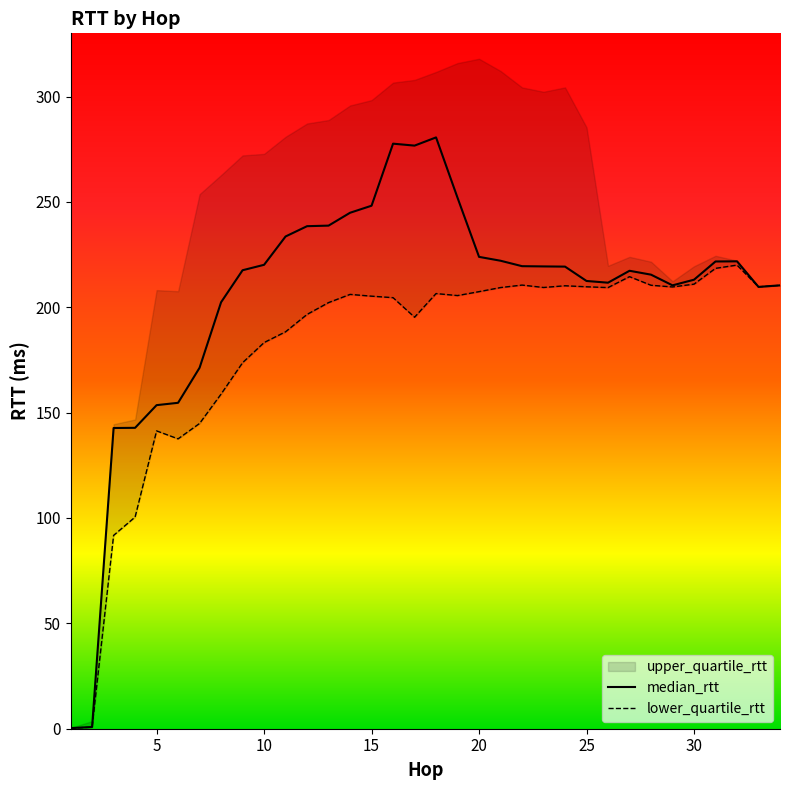

What is the maximum value for median_rtt?

280.6